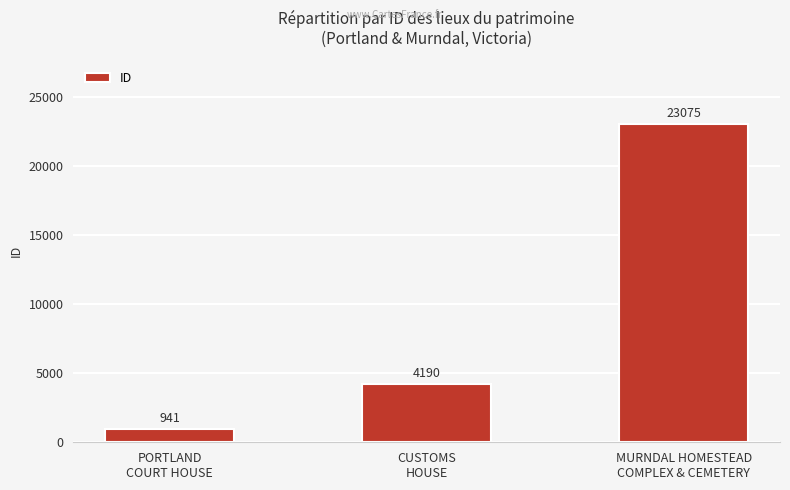

Which label corresponds to the smallest value in the chart?

PORTLAND
COURT HOUSE